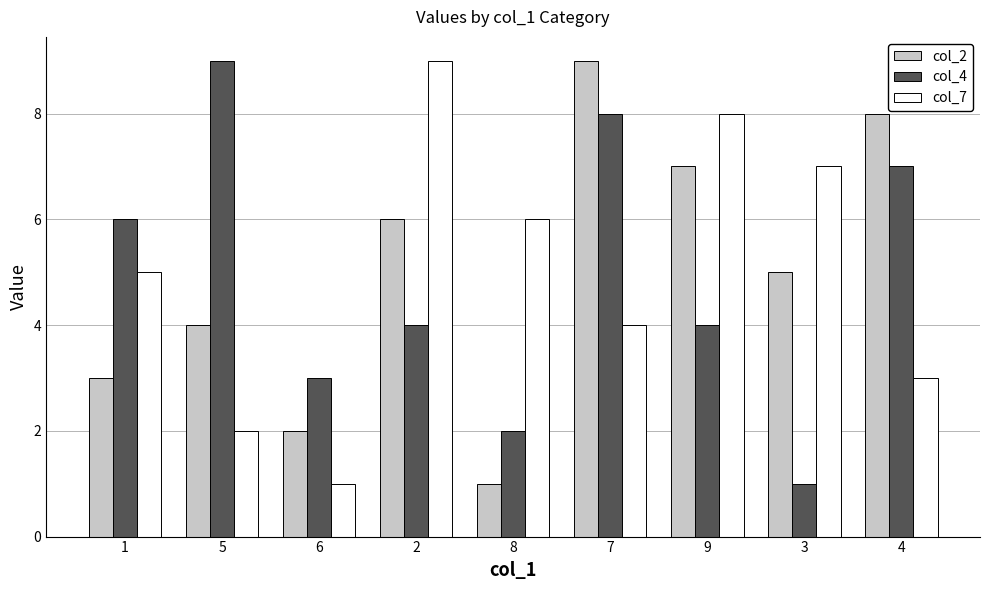

Which series changed the most between 1 and 7?

col_2